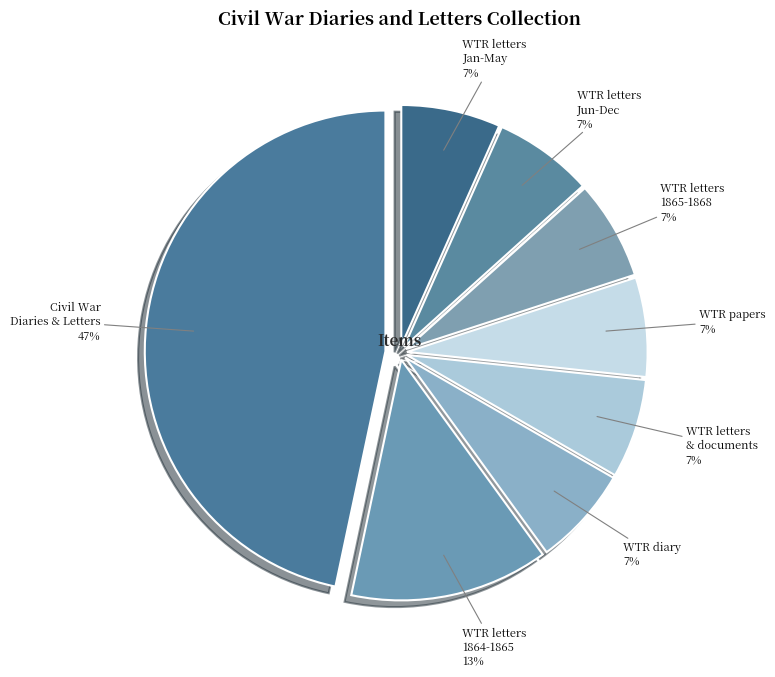

Which slice is the largest?

Civil War Diaries & Letters